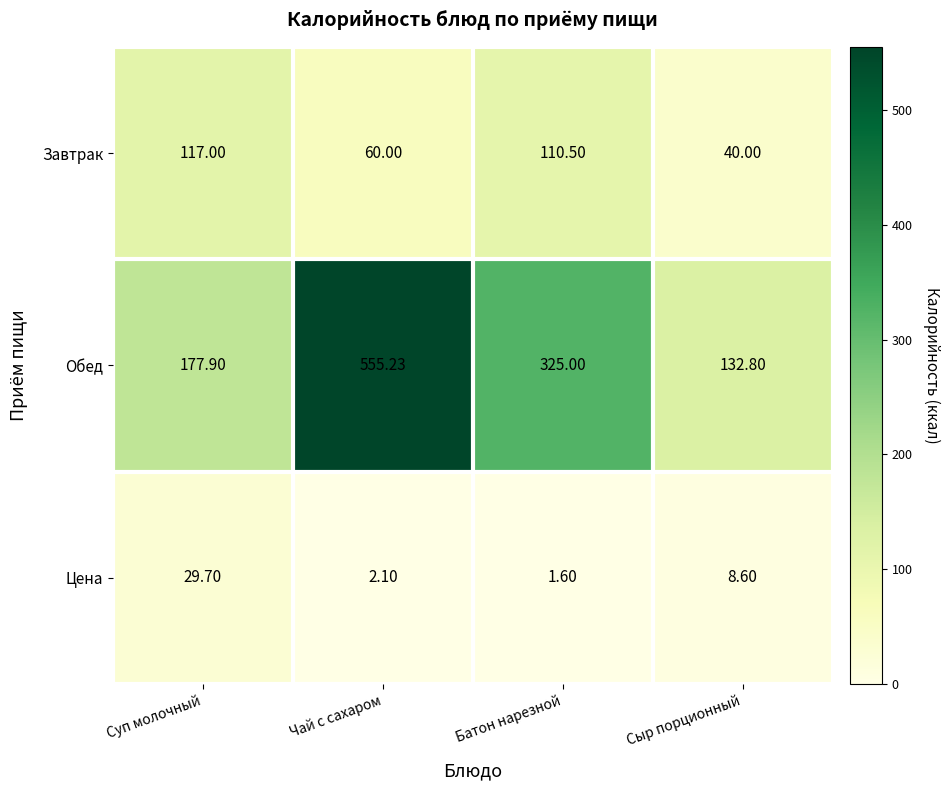

Which series has the widest spread of values?

Обед